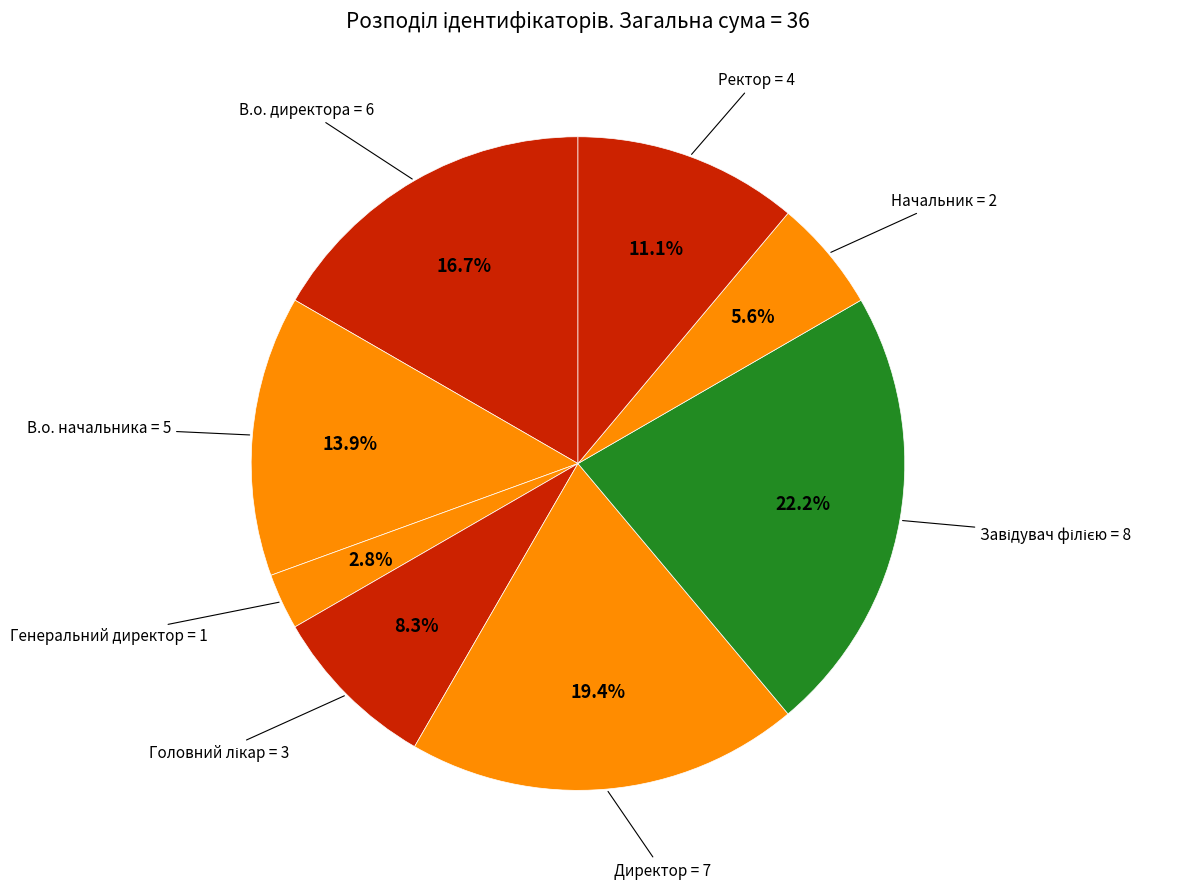

How many slices are in this pie chart?

8